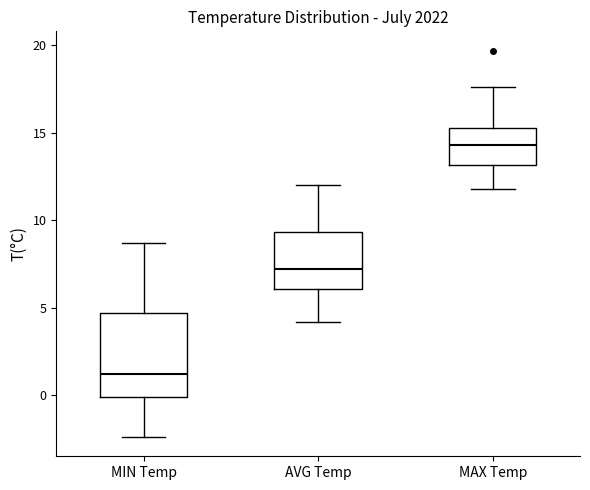

Where does the upper whisker of the box for MAX Temp end on the y-axis? The values are not printed on the chart, so give them approximately, as read against the axis.

17.5